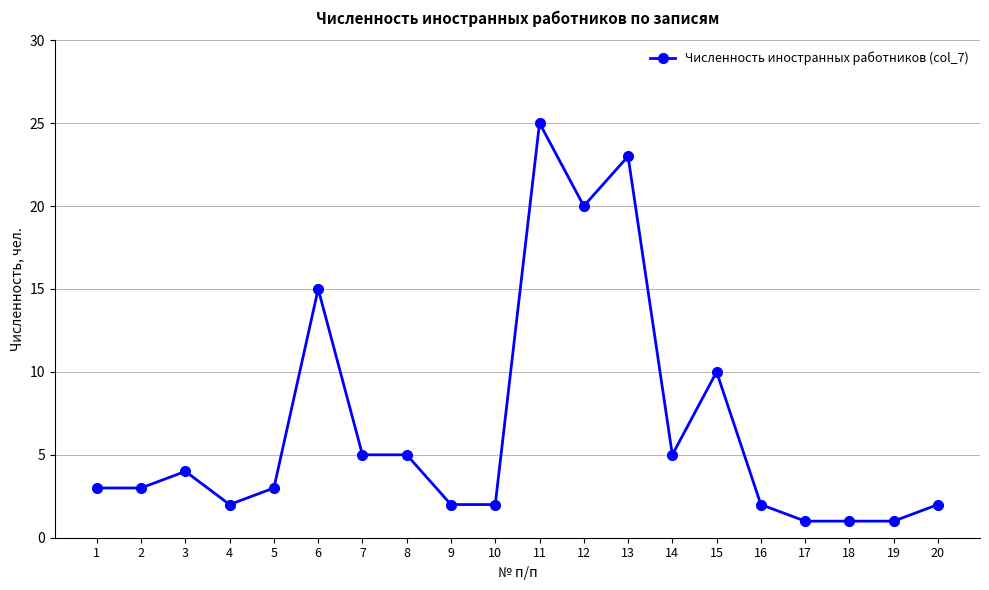

Between 1 and 16, which is larger?

1